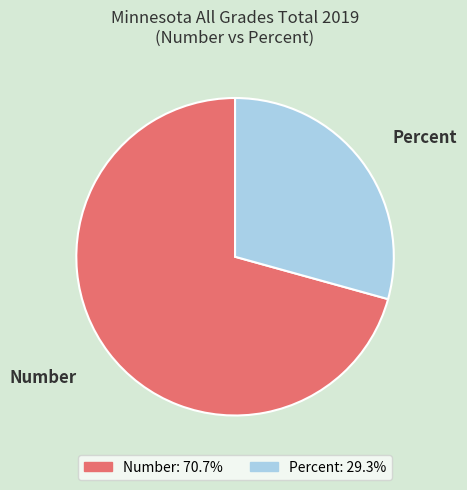

Combined, do Number and Percent account for over 50%?

Yes